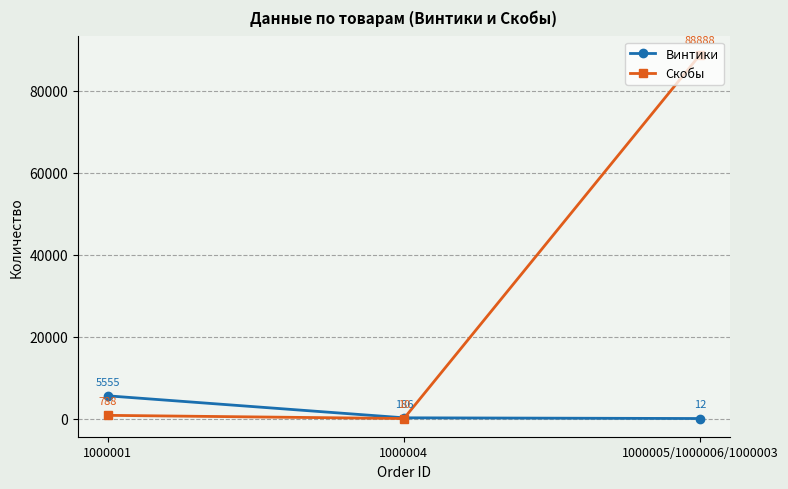

Where does the Винтики series first go above 186?

1000001